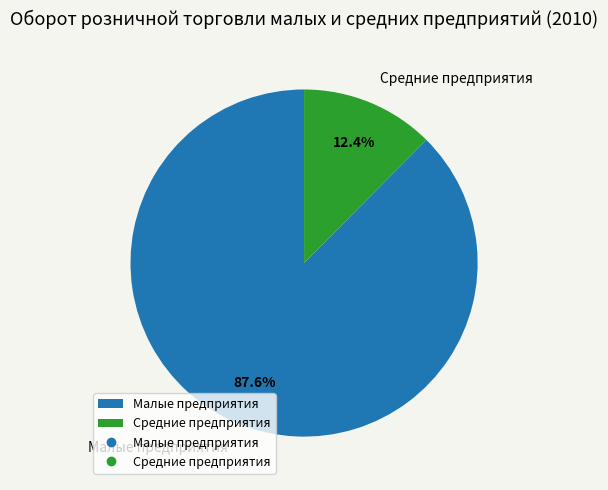

To the nearest percent, what percentage of the pie is Средние предприятия?

12%